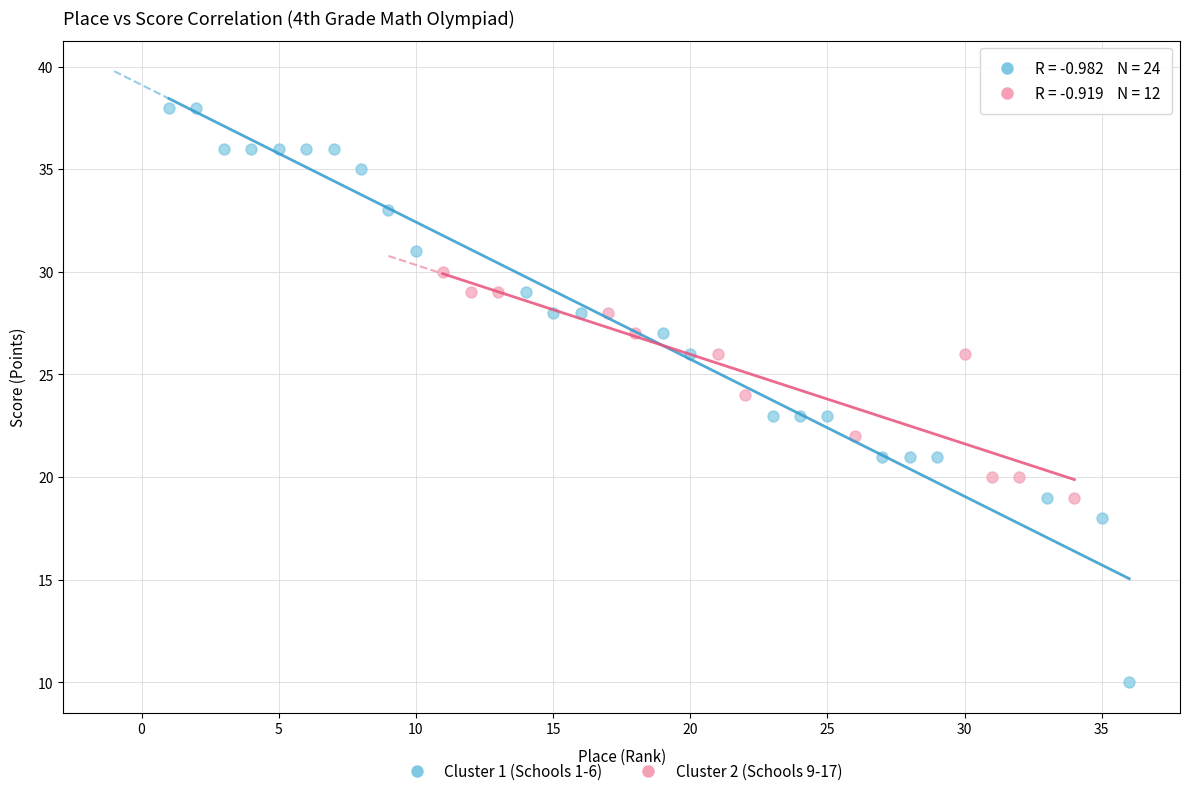

Which series has the widest spread of Y values?

Cluster 1 (Schools 1-6)